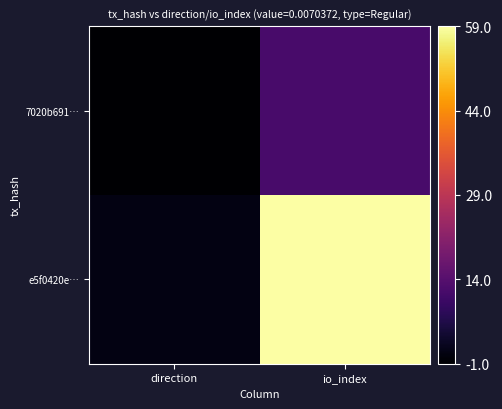

Reading right to left, extract all data points from this chart.

7020b691…: io_index=0.2	direction=0.0
e5f0420e…: io_index=1.0	direction=0.0